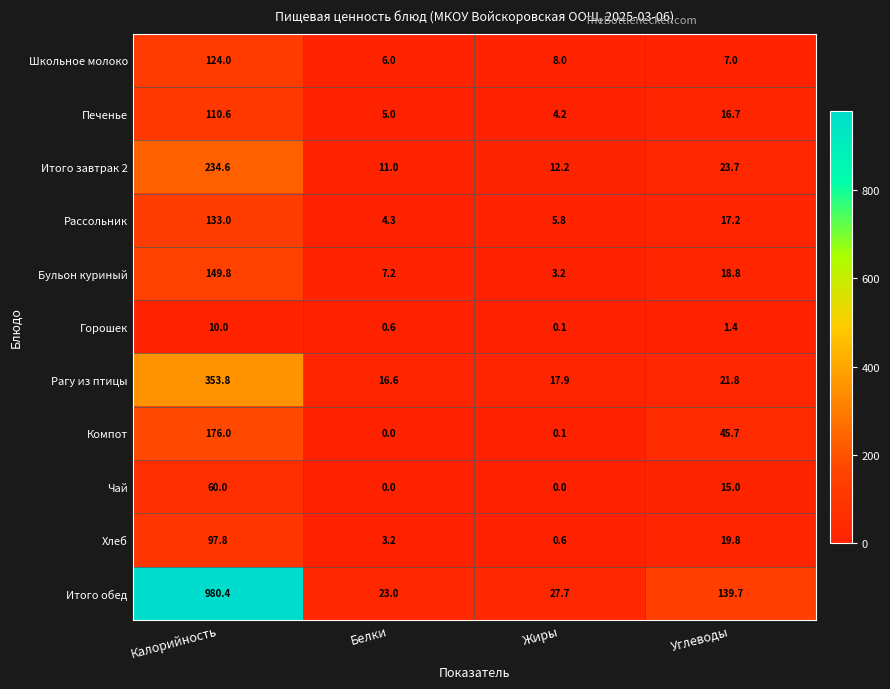

List the series in order of their peak value, highest first.

Итого обед, Рагу из птицы, Итого завтрак 2, Компот, Бульон куриный, Рассольник, Школьное молоко, Печенье, Хлеб, Чай, Горошек